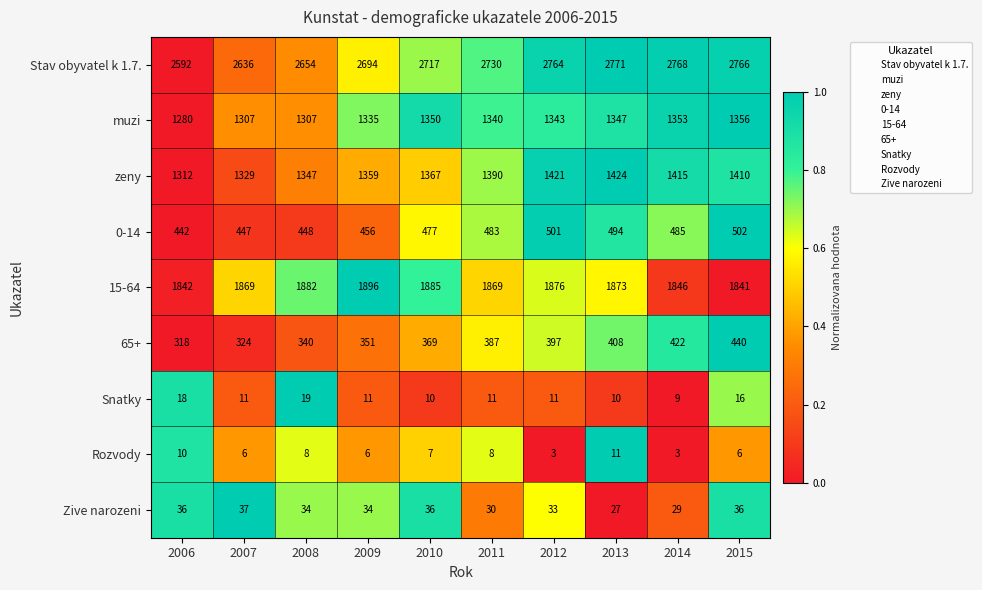

The Rozvody series shows 8 at 2011. True or false?

True